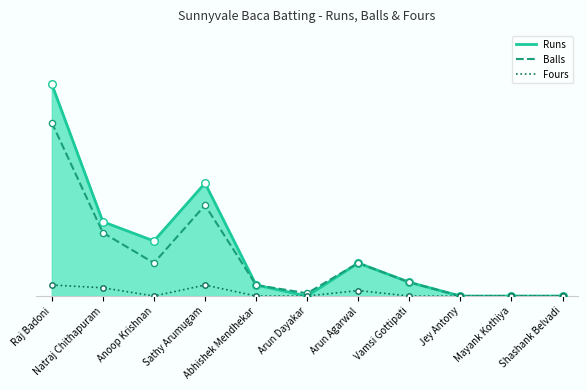

Which series has the largest Y range (max minus min)?

Runs